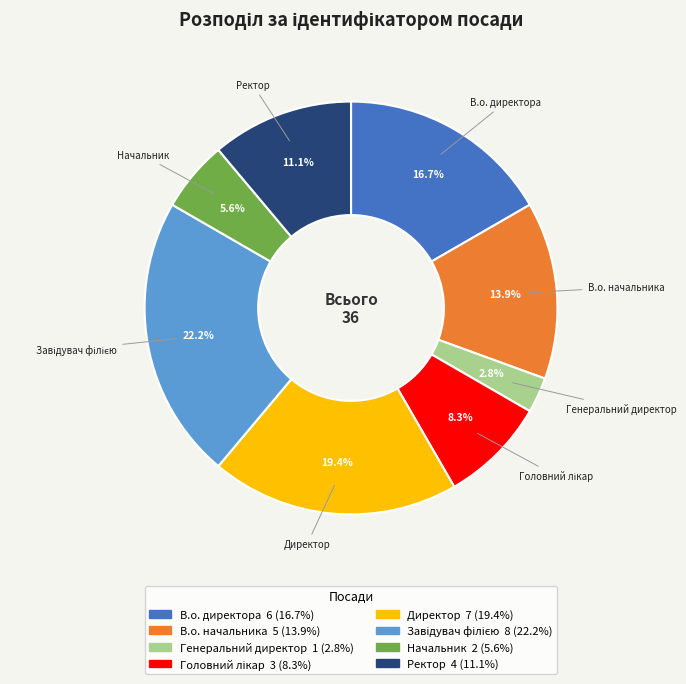

Is the sum of Генеральний директор and Ректор greater than half?

No